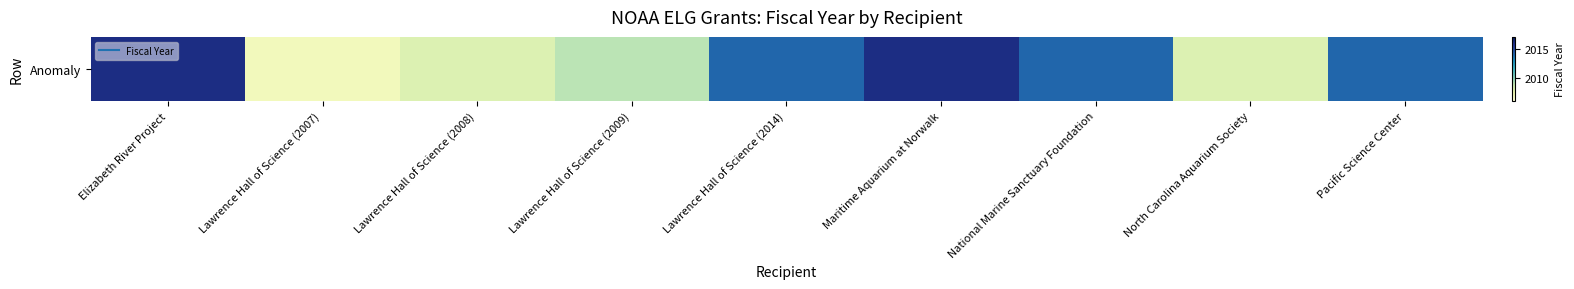

Reading left to right, transcribe all the data shown in this chart.

2016	2007	2008	2009	2014	2016	2014	2008	2014